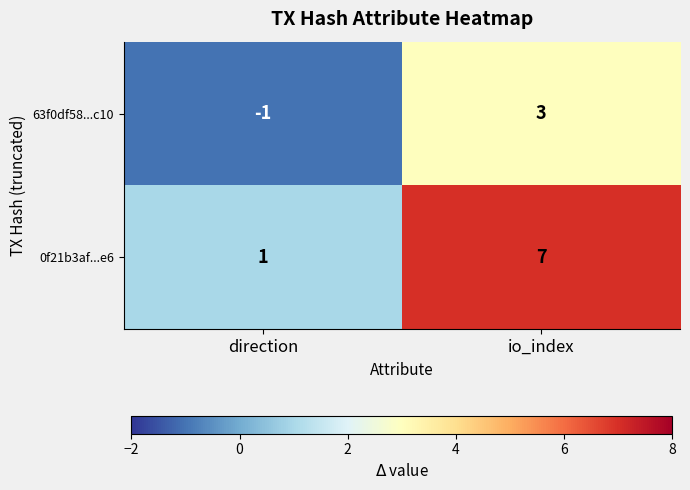

What is the sum of all 0f21b3af...e6 values?

8